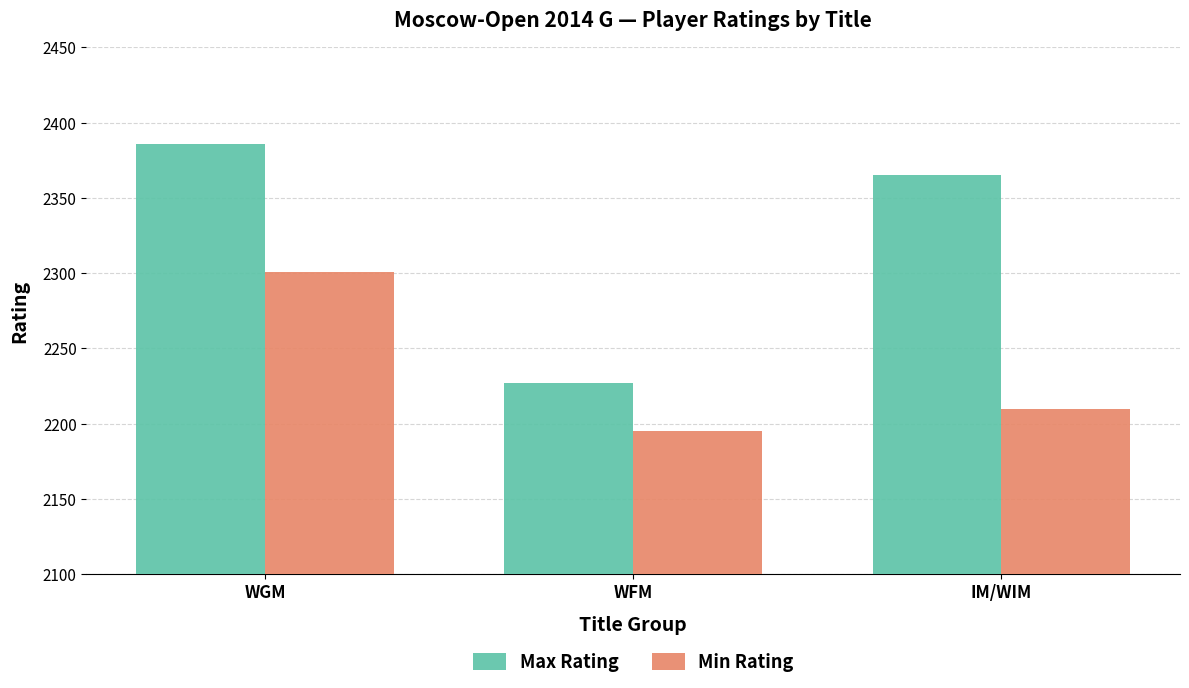

What is the minimum value shown in the chart?

2195